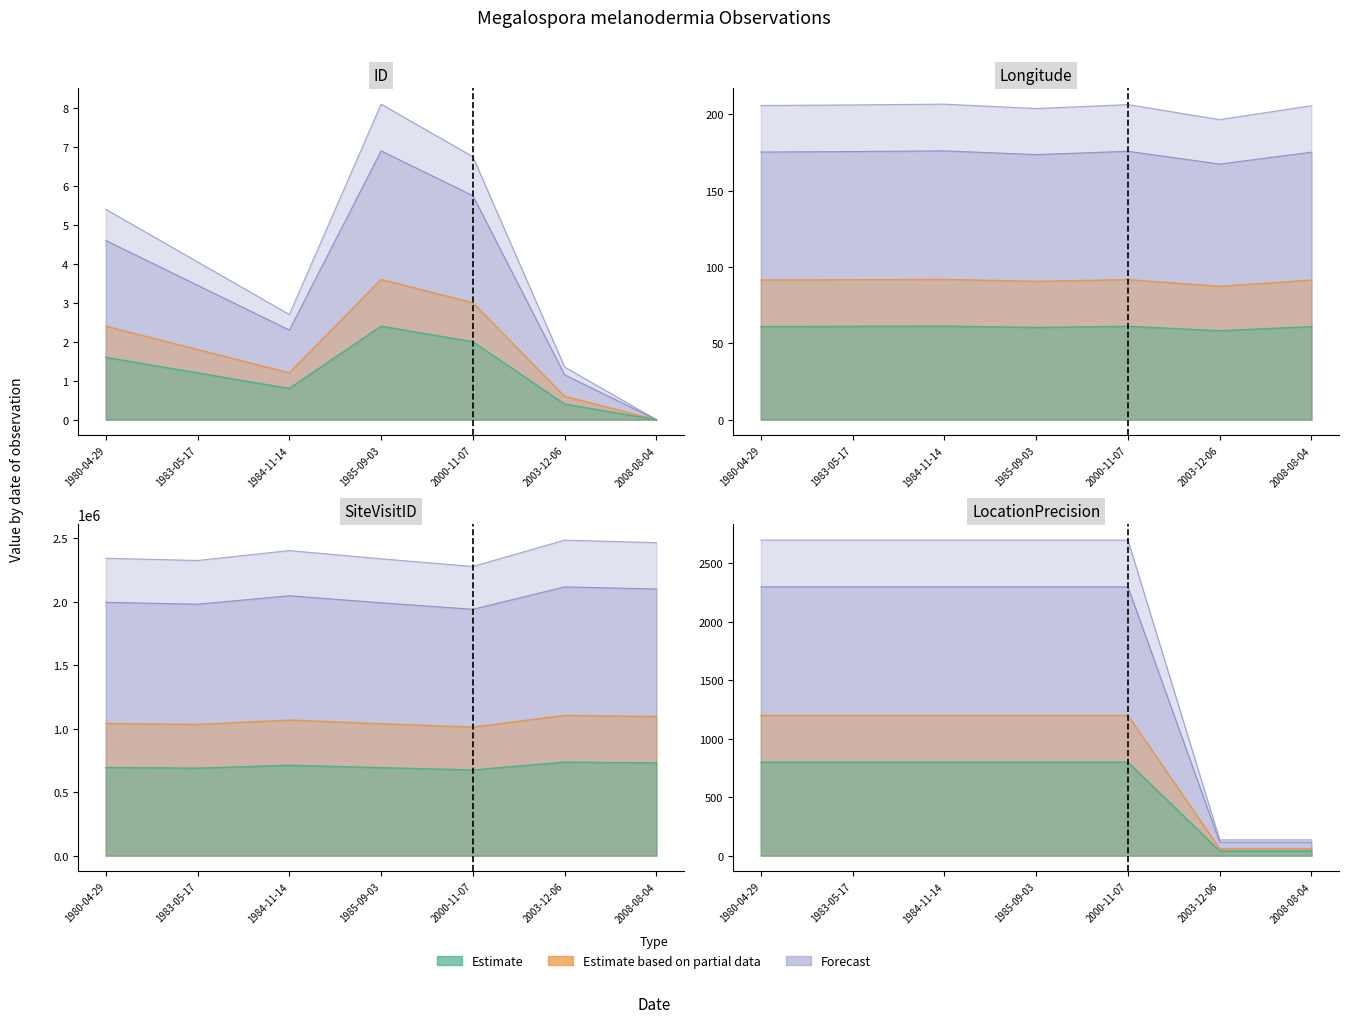

What is the sum of all SiteVisitID values?

14178292.5